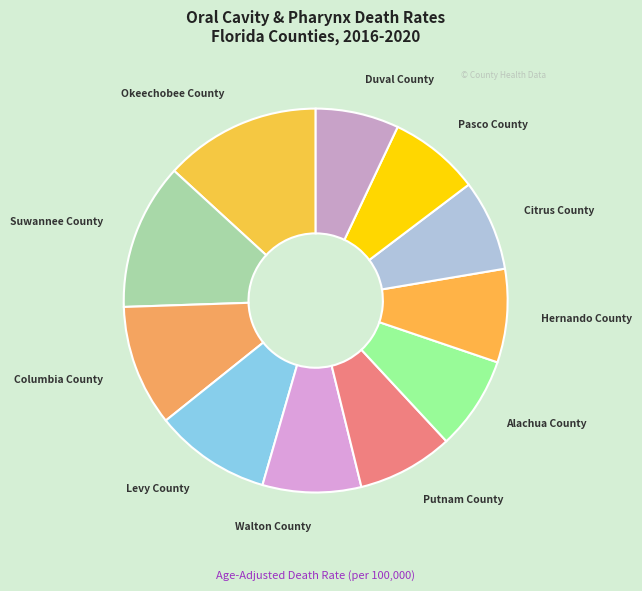

Is there any slice that represents more than half of the pie?

No